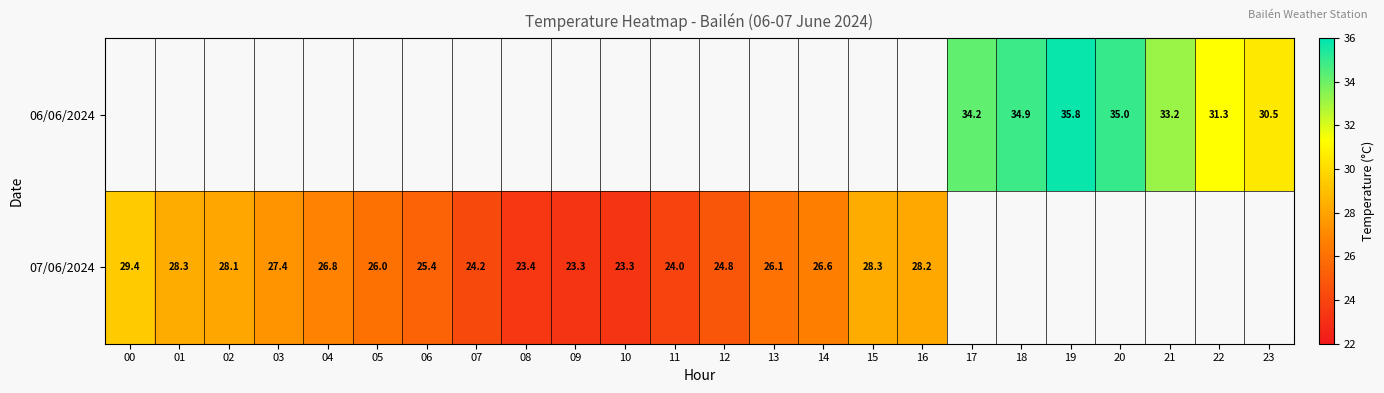

Is it true that 07/06/2024 equals 39.1 at 15?

False